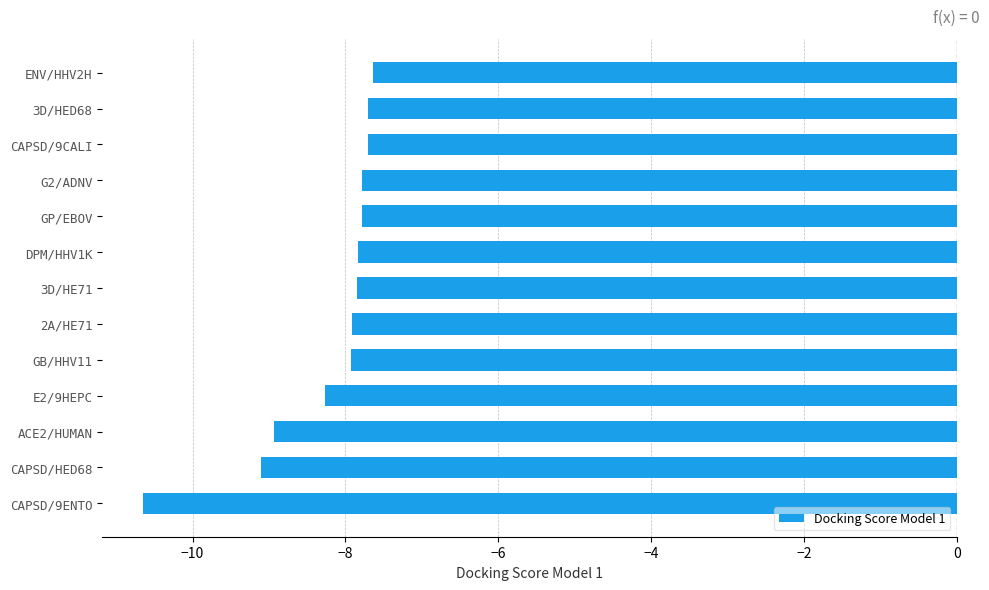

What is the sum of the values at CAPSD/9CALI and ACE2/HUMAN?

-16.6